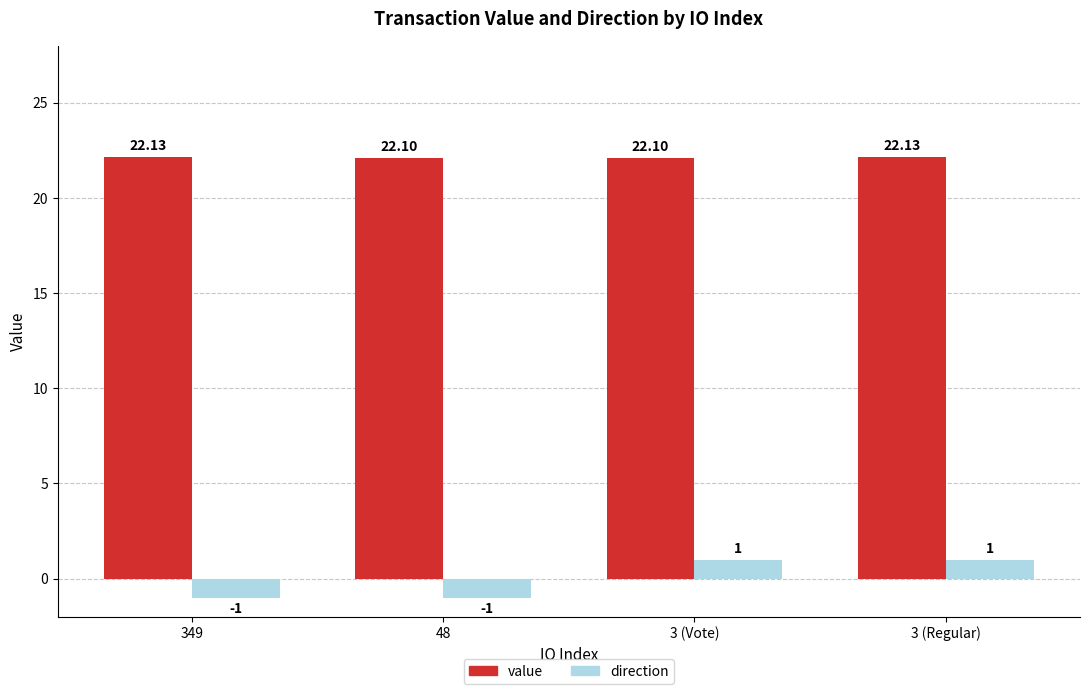

Reading left to right, what are all the values shown in this chart?

value: 349=22.1	48=22.1	3 (Vote)=22.1	3 (Regular)=22.1
direction: 349=-1.0	48=-1.0	3 (Vote)=1.0	3 (Regular)=1.0